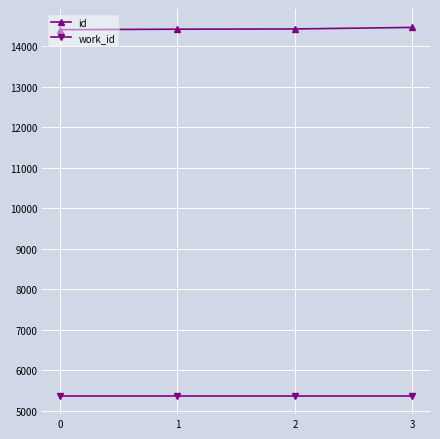

List the series in order of their peak value, lowest first.

work_id, id